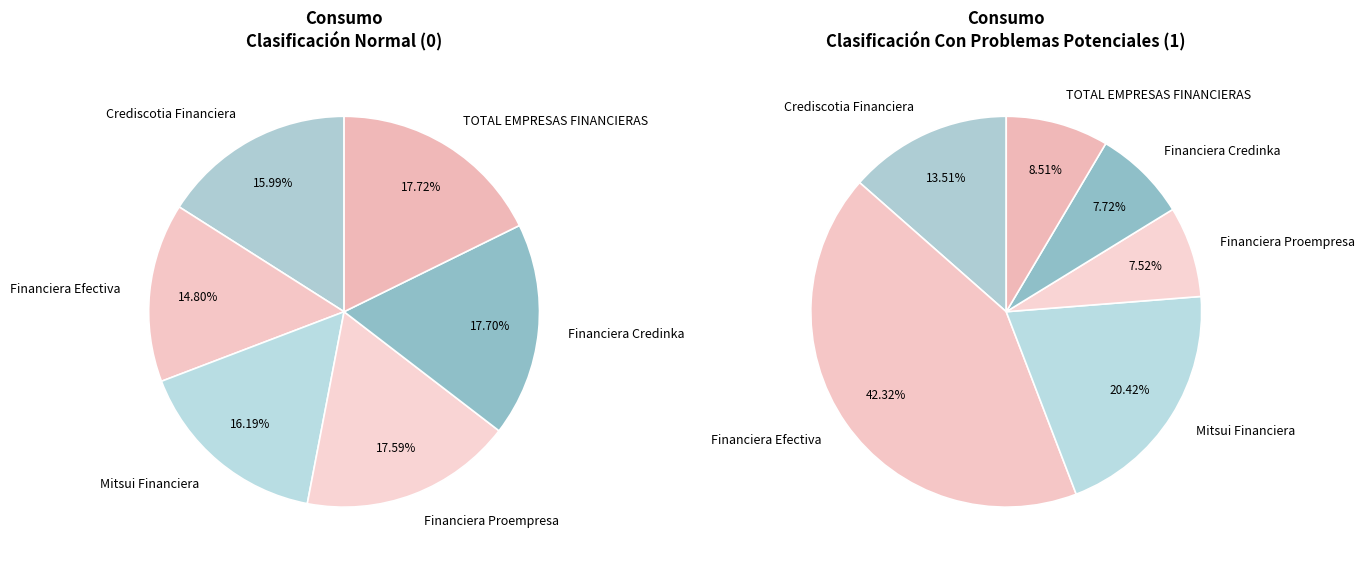

Is 5 the majority of the pie?

No